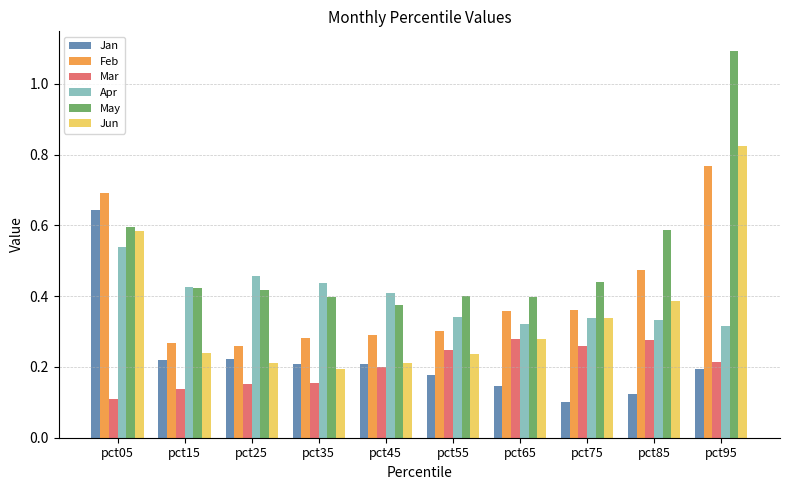

At which label is May closest to 0?

pct45